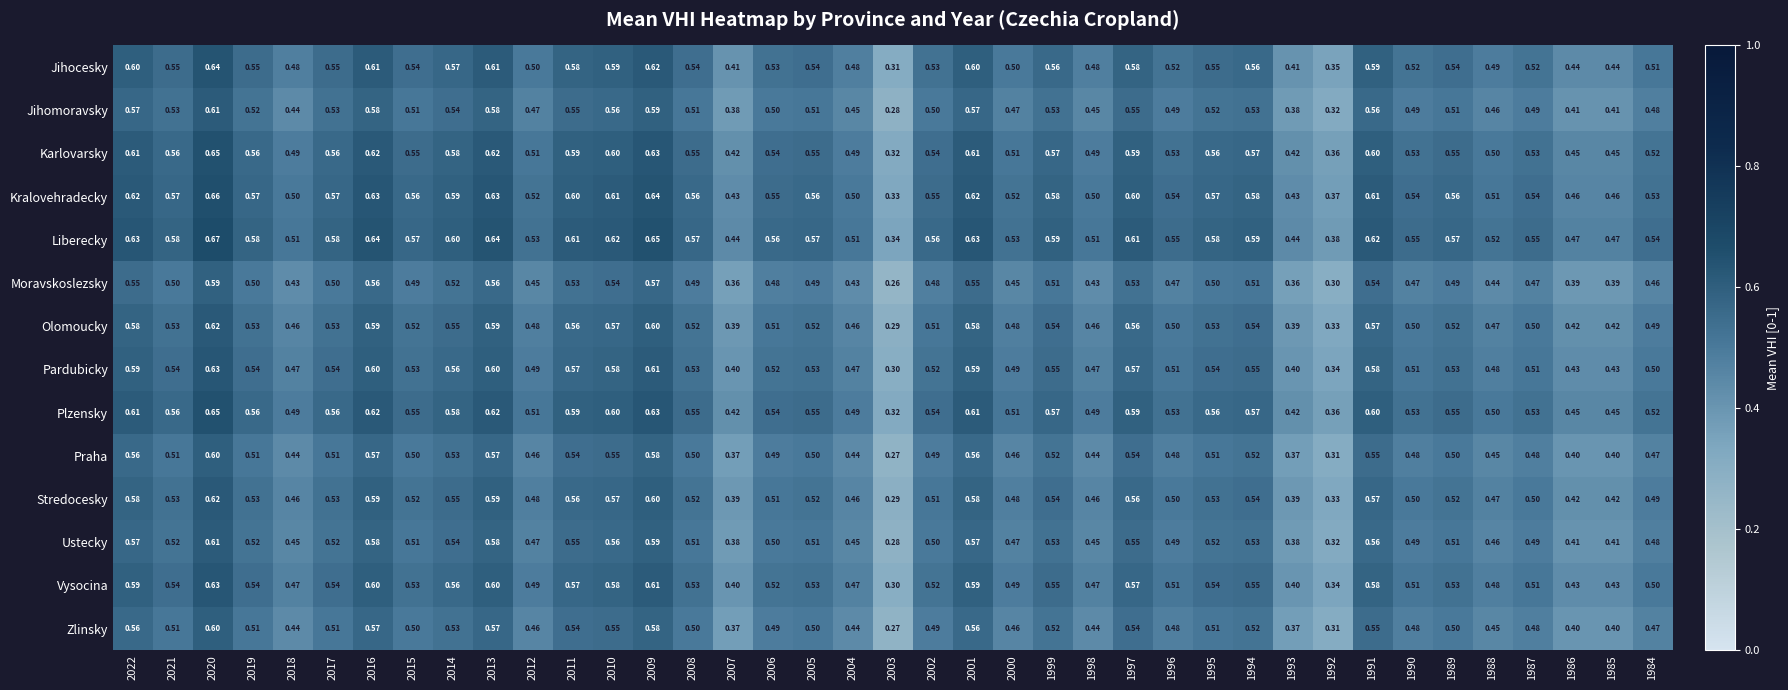

What is the total value across all series at 1994?

7.7